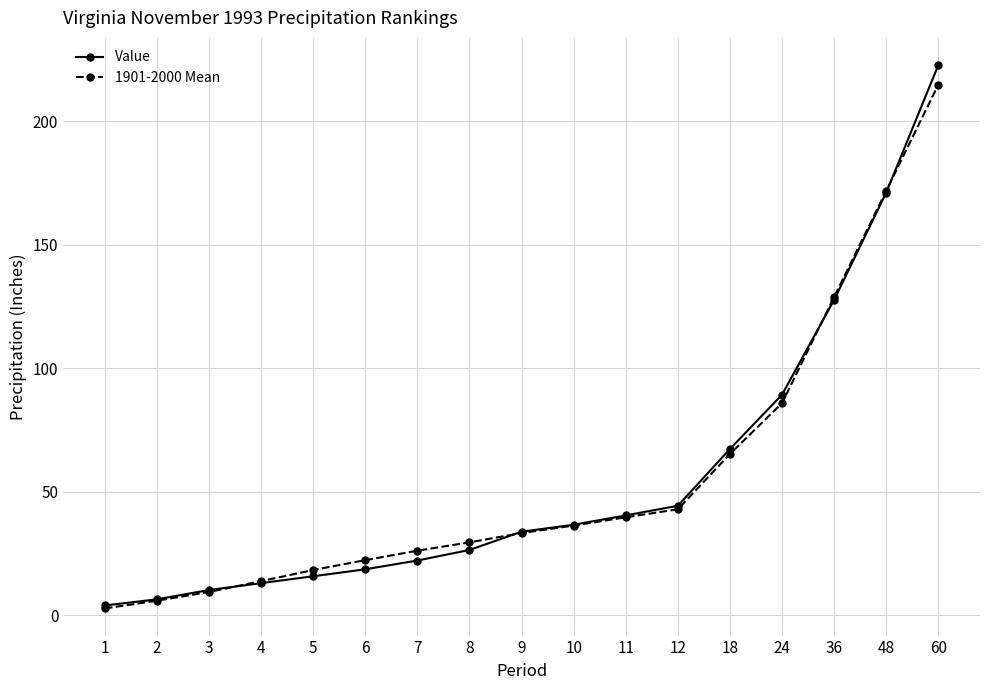

Which series has the largest range (max minus min)?

Value